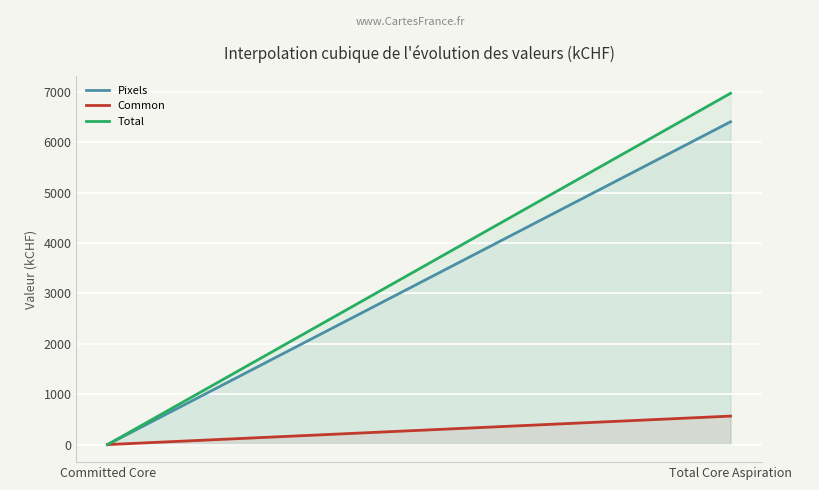

What is the greatest value displayed?

6969.9